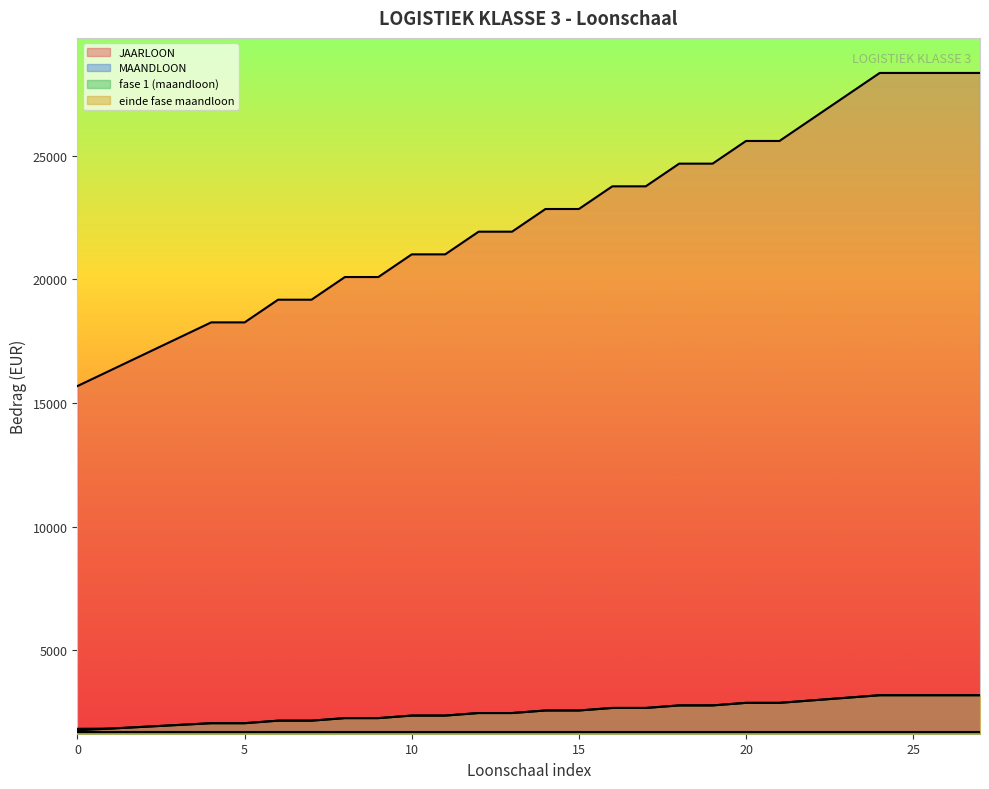

What is the difference between the maximum and second lowest values in the einde fase maandloon series?

1347.8